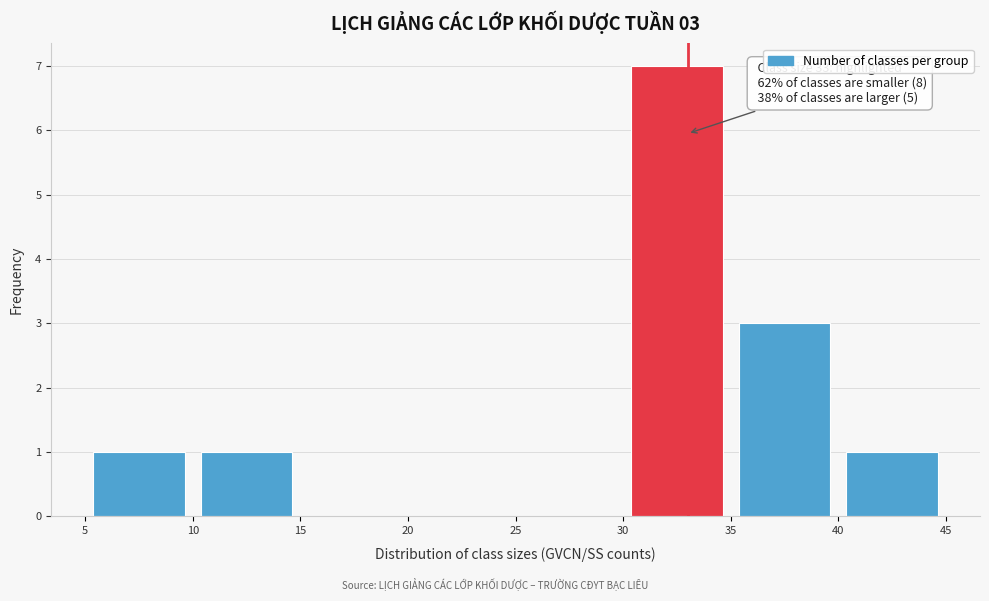

Over which range of the x-axis is the bar tallest?

30 to 35